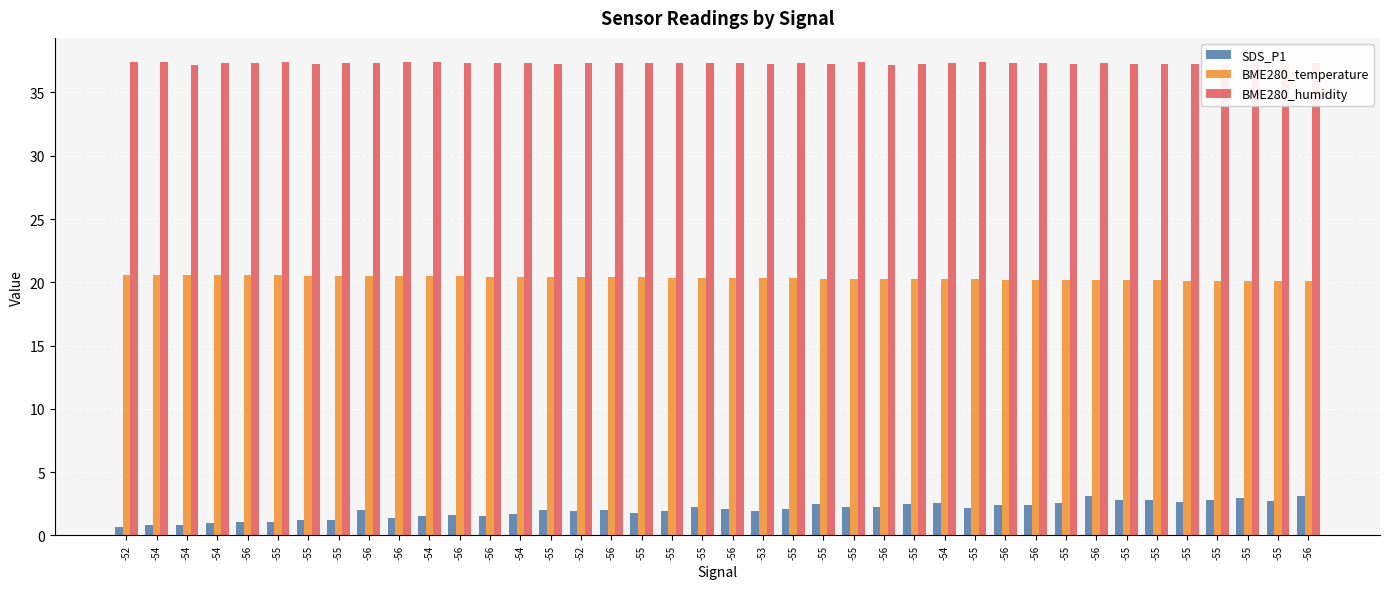

What is the label of the 9th bar from the left?

-56